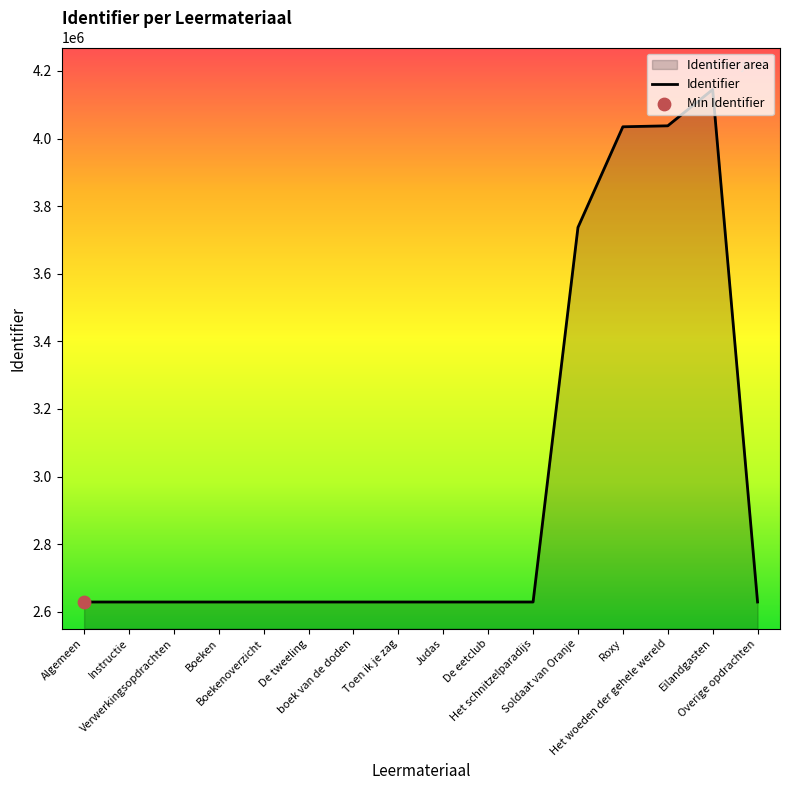

What is the ratio of the value at Instructie to the value at Boekenoverzicht?

1.0